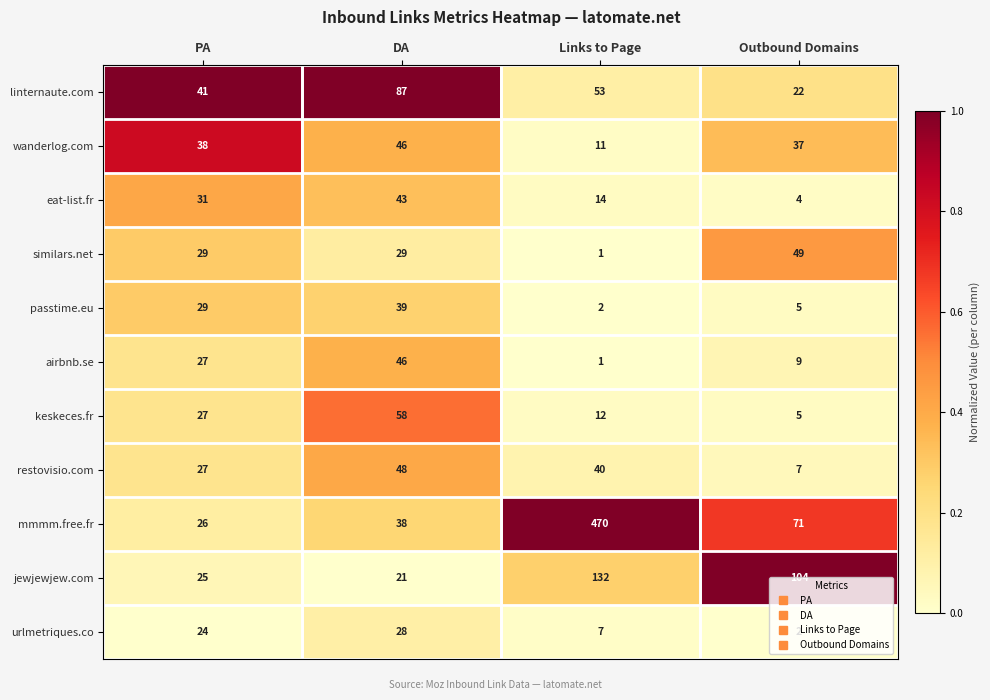

Count the airbnb.se values in the range 9 to 46.

3